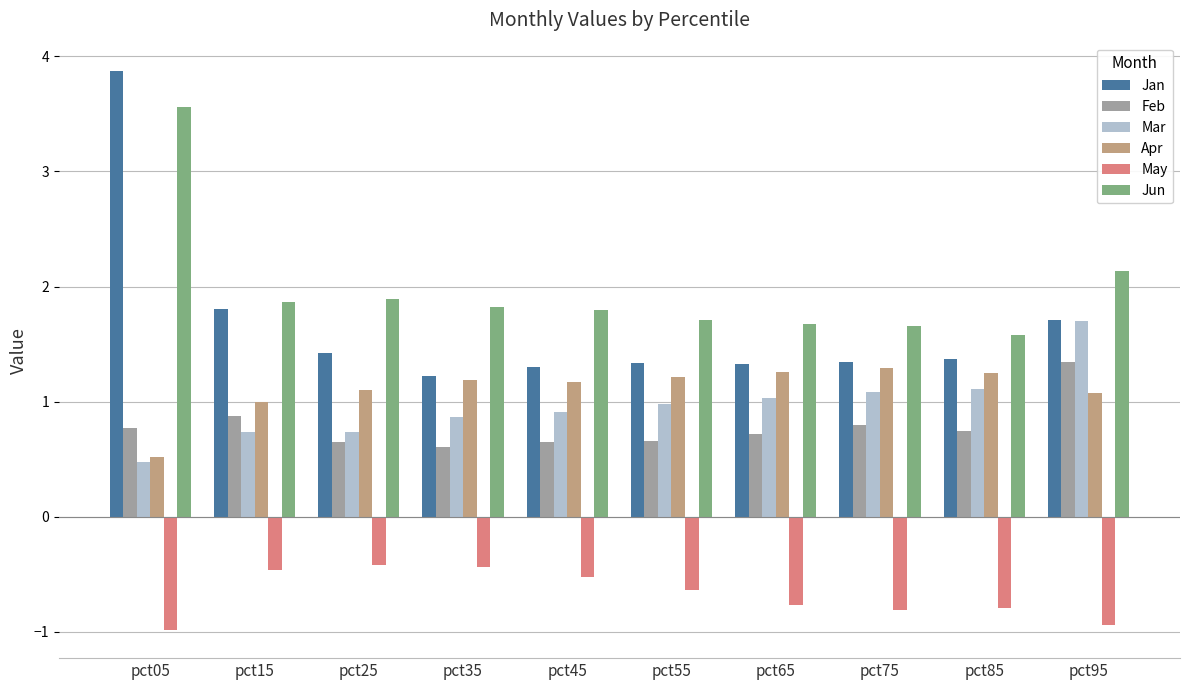

What is the value of the Jun bar at the 2nd from the left?

1.9